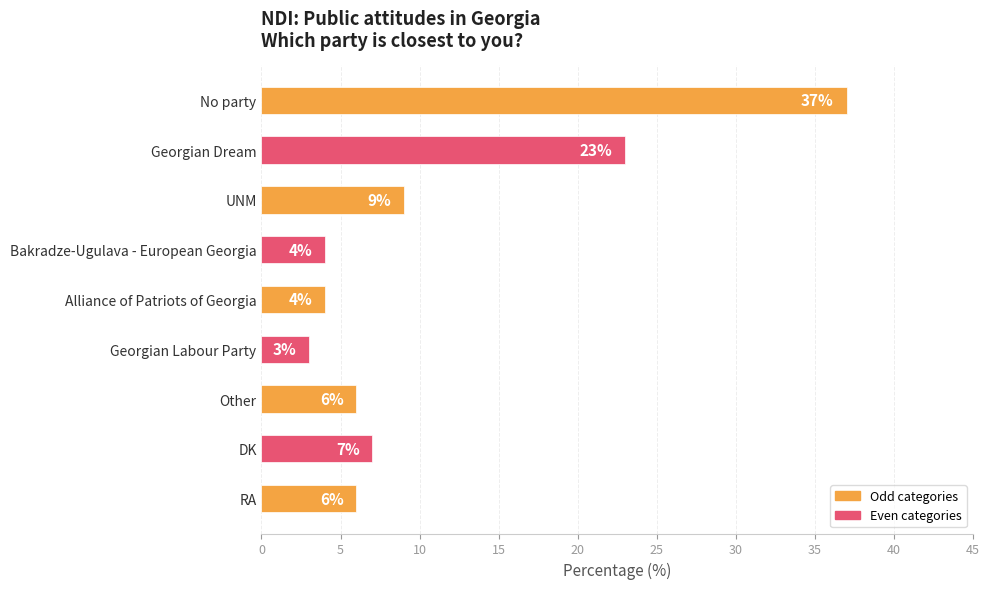

What is the difference between the maximum and minimum values?

34